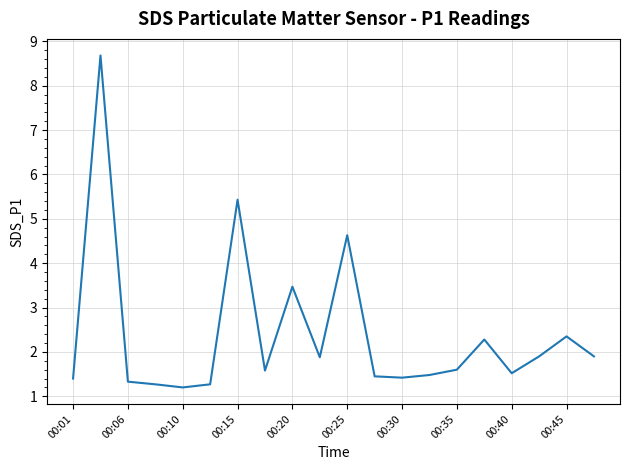

What is the difference between the maximum and minimum values?

7.5